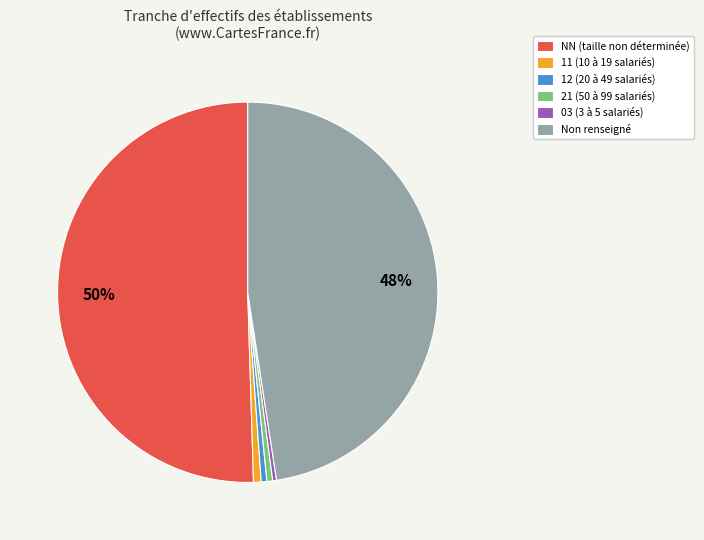

Count the number of slices in the pie.

6